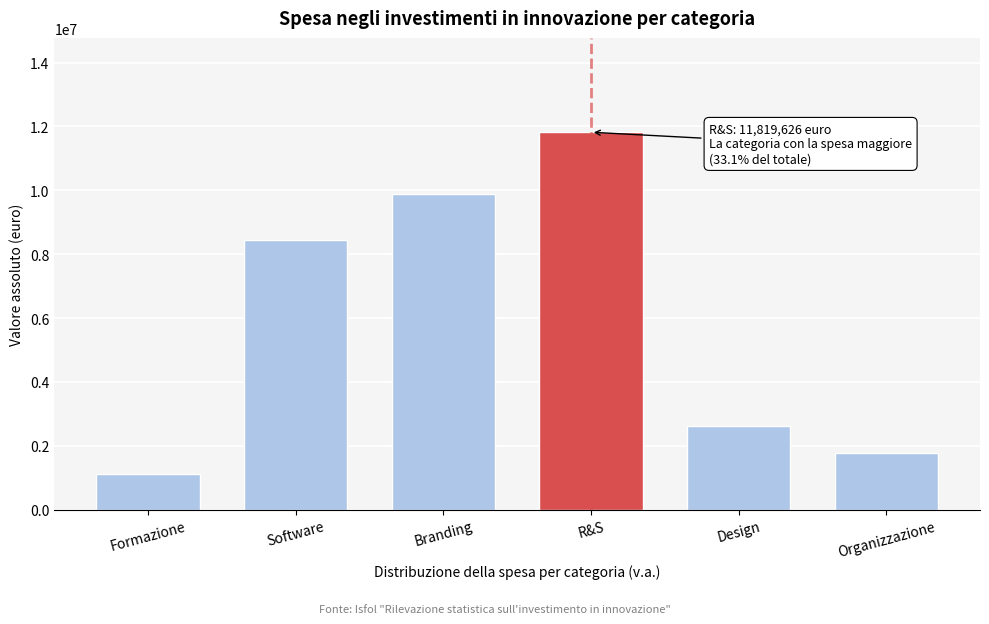

Reading left to right, transcribe all the data shown in this chart.

1104972	8458833	9889725	11819626	2609740	1787838